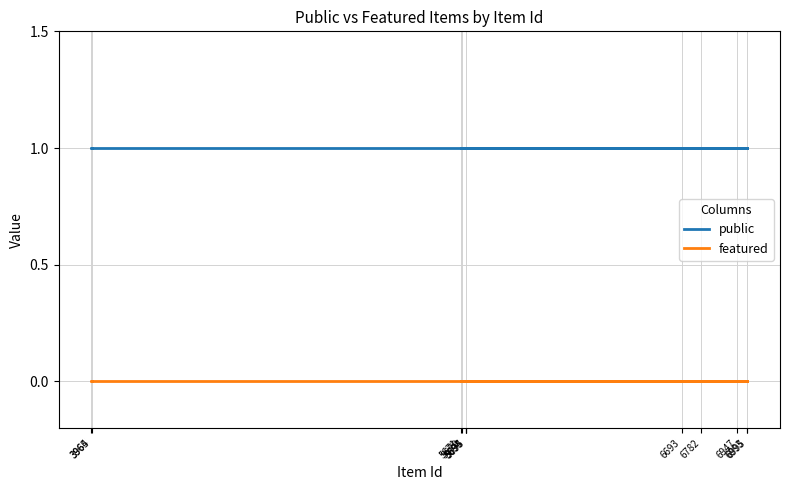

How many data points does each series have?

12